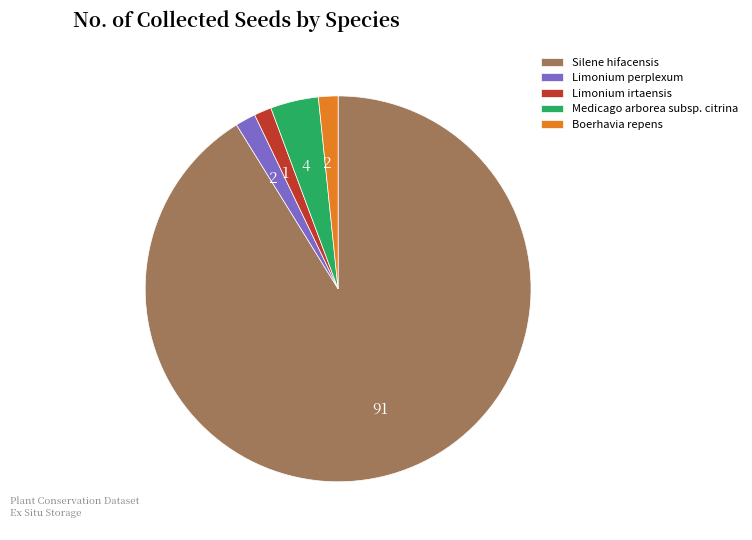

Is it true that Silene hifacensis is 91% of the pie?

True